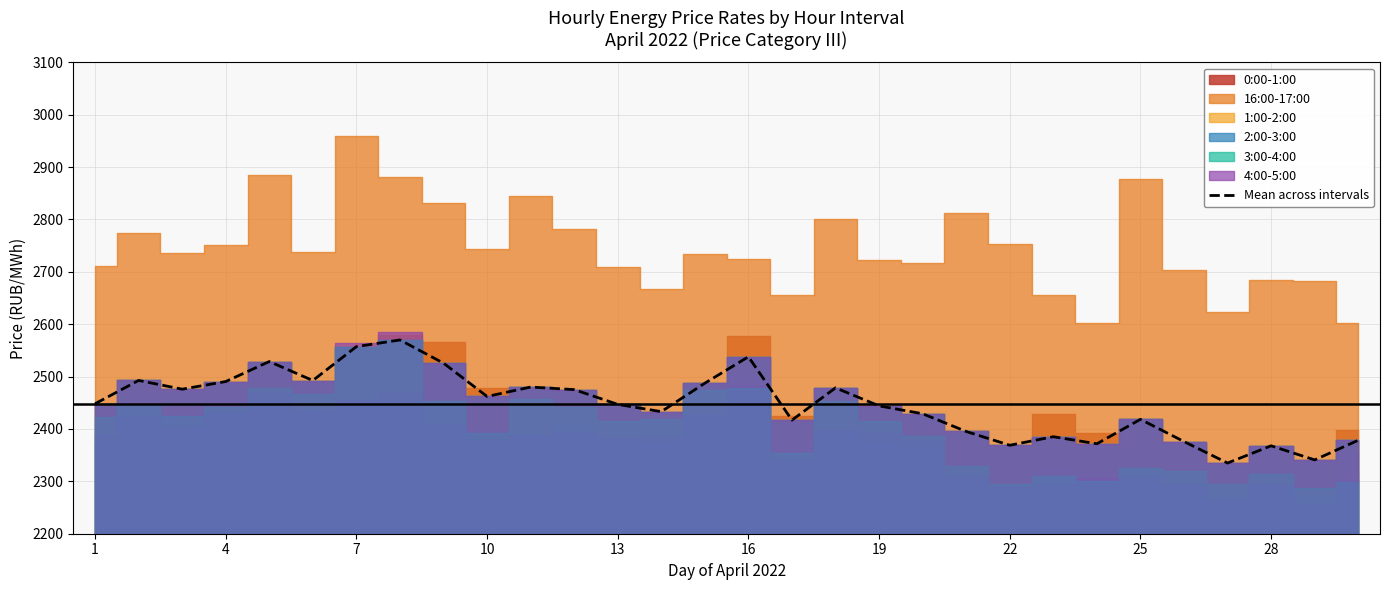

What is the value of the 20th point from the left?

2557.2